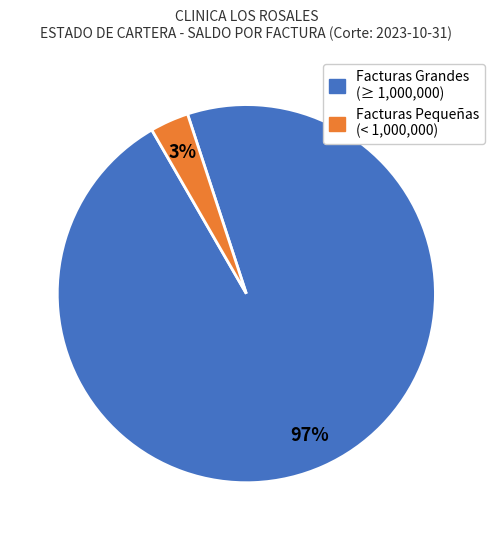

How many slices are in this pie chart?

2